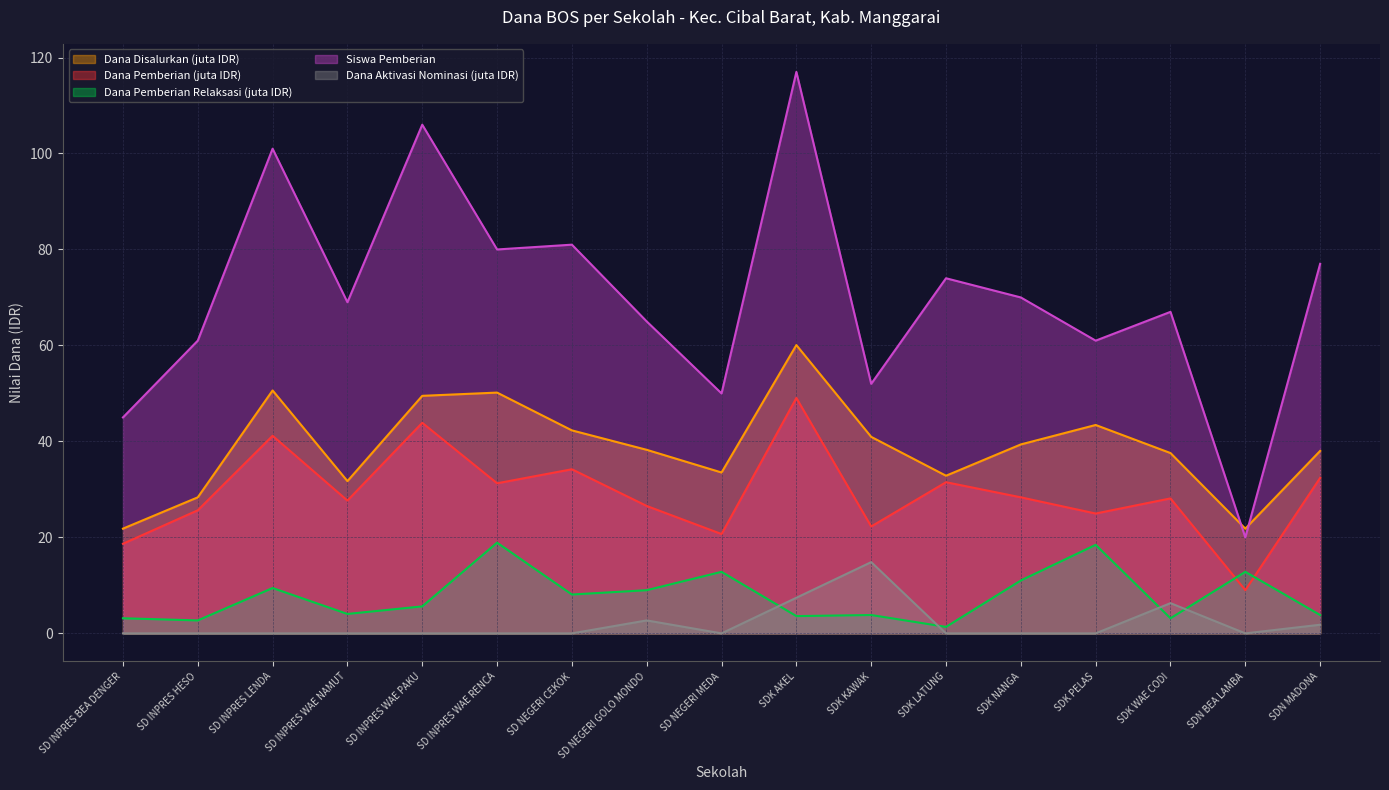

Reading right to left, list all the values displayed in this chart.

Dana Disalurkan: SDN MADONA=38.0	SDN BEA LAMBA=21.8	SDK WAE CODI=37.6	SDK PELAS=43.4	SDK NANGA=39.4	SDK LATUNG=32.9	SDK KAWAK=41.0	SDK AKEL=60.1	SD NEGERI MEDA=33.5	SD NEGERI GOLO MONDO=38.2	SD NEGERI CEKOK=42.3	SD INPRES WAE RENCA=50.2	SD INPRES WAE PAKU=49.5	SD INPRES WAE NAMUT=31.7	SD INPRES LENDA=50.6	SD INPRES HESO=28.4	SD INPRES BEA DENGER=21.8
Dana Pemberian: SDN MADONA=32.4	SDN BEA LAMBA=9.0	SDK WAE CODI=28.1	SDK PELAS=25.0	SDK NANGA=28.4	SDK LATUNG=31.5	SDK KAWAK=22.3	SDK AKEL=49.0	SD NEGERI MEDA=20.7	SD NEGERI GOLO MONDO=26.6	SD NEGERI CEKOK=34.2	SD INPRES WAE RENCA=31.3	SD INPRES WAE PAKU=43.9	SD INPRES WAE NAMUT=27.7	SD INPRES LENDA=41.2	SD INPRES HESO=25.6	SD INPRES BEA DENGER=18.7
Dana Pemberian Relaksasi: SDN MADONA=3.8	SDN BEA LAMBA=12.8	SDK WAE CODI=3.1	SDK PELAS=18.4	SDK NANGA=11.0	SDK LATUNG=1.4	SDK KAWAK=3.8	SDK AKEL=3.6	SD NEGERI MEDA=12.8	SD NEGERI GOLO MONDO=9.0	SD NEGERI CEKOK=8.1	SD INPRES WAE RENCA=18.9	SD INPRES WAE PAKU=5.6	SD INPRES WAE NAMUT=4.0	SD INPRES LENDA=9.4	SD INPRES HESO=2.7	SD INPRES BEA DENGER=3.1
Siswa Pemberian: SDN MADONA=77.0	SDN BEA LAMBA=20.0	SDK WAE CODI=67.0	SDK PELAS=61.0	SDK NANGA=70.0	SDK LATUNG=74.0	SDK KAWAK=52.0	SDK AKEL=117.0	SD NEGERI MEDA=50.0	SD NEGERI GOLO MONDO=65.0	SD NEGERI CEKOK=81.0	SD INPRES WAE RENCA=80.0	SD INPRES WAE PAKU=106.0	SD INPRES WAE NAMUT=69.0	SD INPRES LENDA=101.0	SD INPRES HESO=61.0	SD INPRES BEA DENGER=45.0
Dana Aktivasi Nominasi: SDN MADONA=1.8	SDN BEA LAMBA=0.0	SDK WAE CODI=6.3	SDK PELAS=0.0	SDK NANGA=0.0	SDK LATUNG=0.0	SDK KAWAK=14.8	SDK AKEL=7.4	SD NEGERI MEDA=0.0	SD NEGERI GOLO MONDO=2.7	SD NEGERI CEKOK=0.0	SD INPRES WAE RENCA=0.0	SD INPRES WAE PAKU=0.0	SD INPRES WAE NAMUT=0.0	SD INPRES LENDA=0.0	SD INPRES HESO=0.0	SD INPRES BEA DENGER=0.0